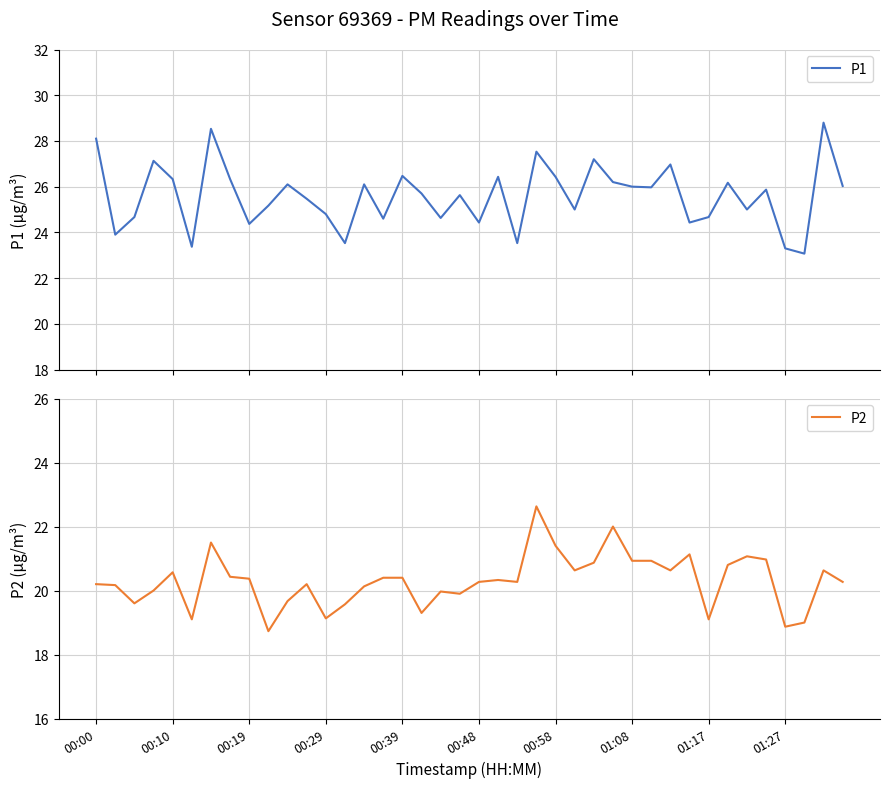

Is this an area chart (filled region under the line)?

No